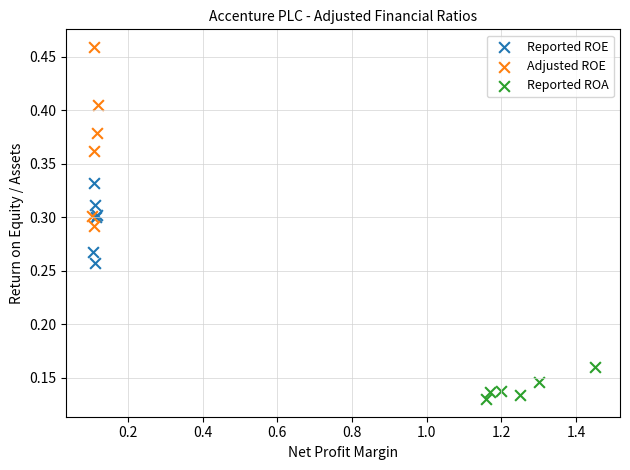

Which series has the widest spread of Y values?

Adjusted ROE